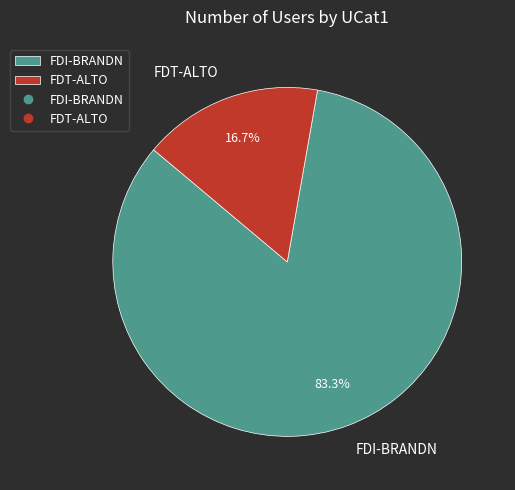

Rank the categories by value from lowest to highest.

FDT-ALTO, FDI-BRANDN